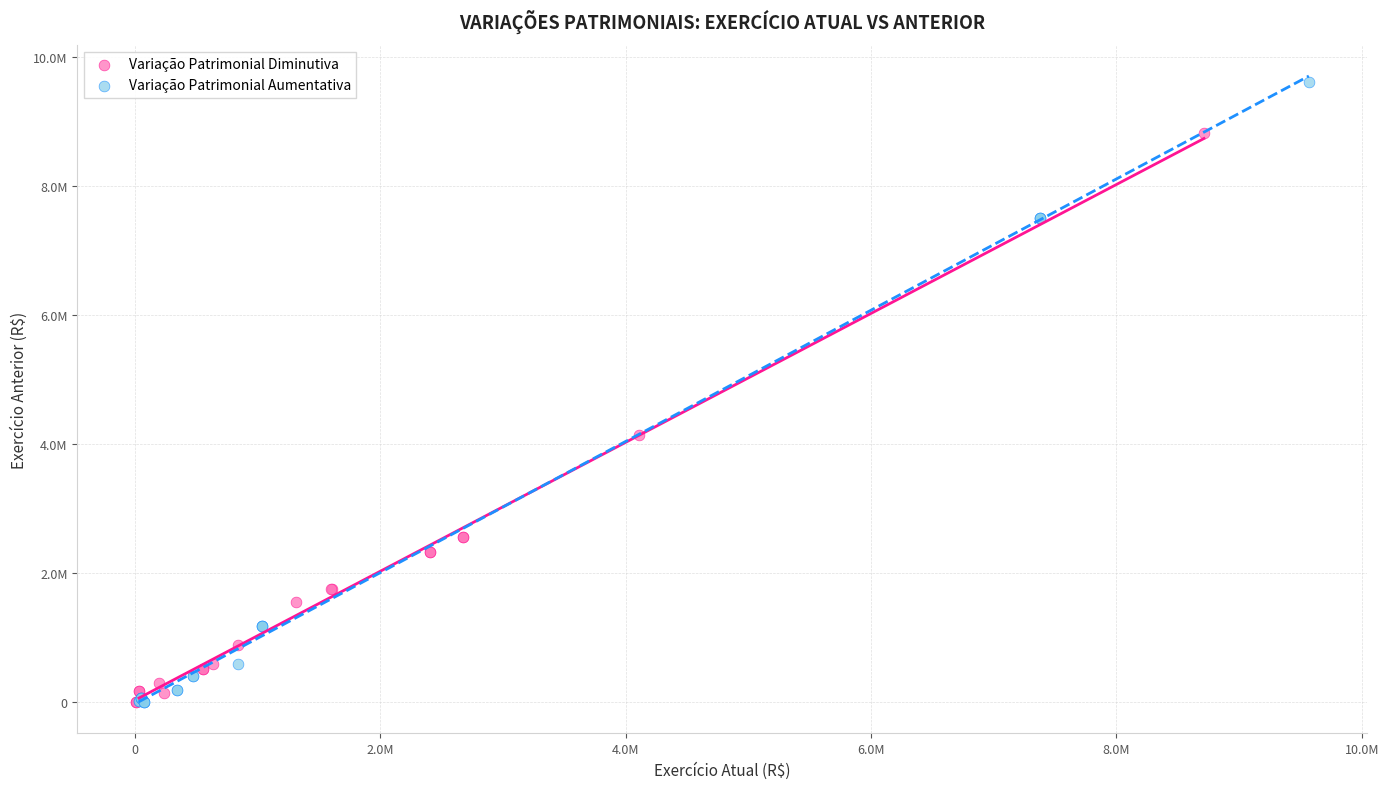

What are all the series names shown in the legend?

Variação Patrimonial Diminutiva, Variação Patrimonial Aumentativa